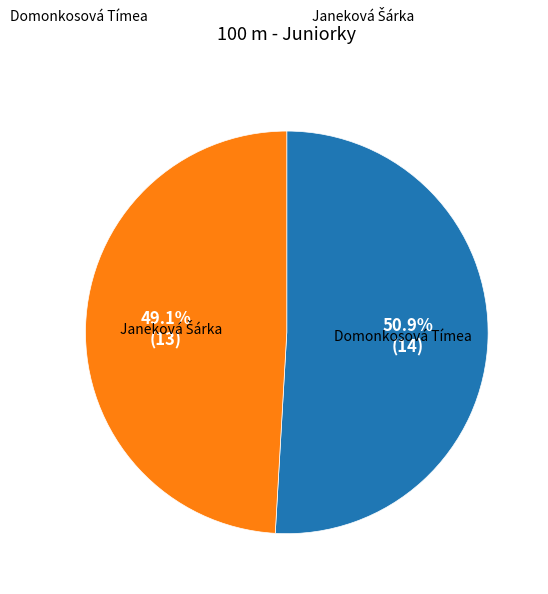

What is the largest slice in the pie chart?

Domonkosová Tímea